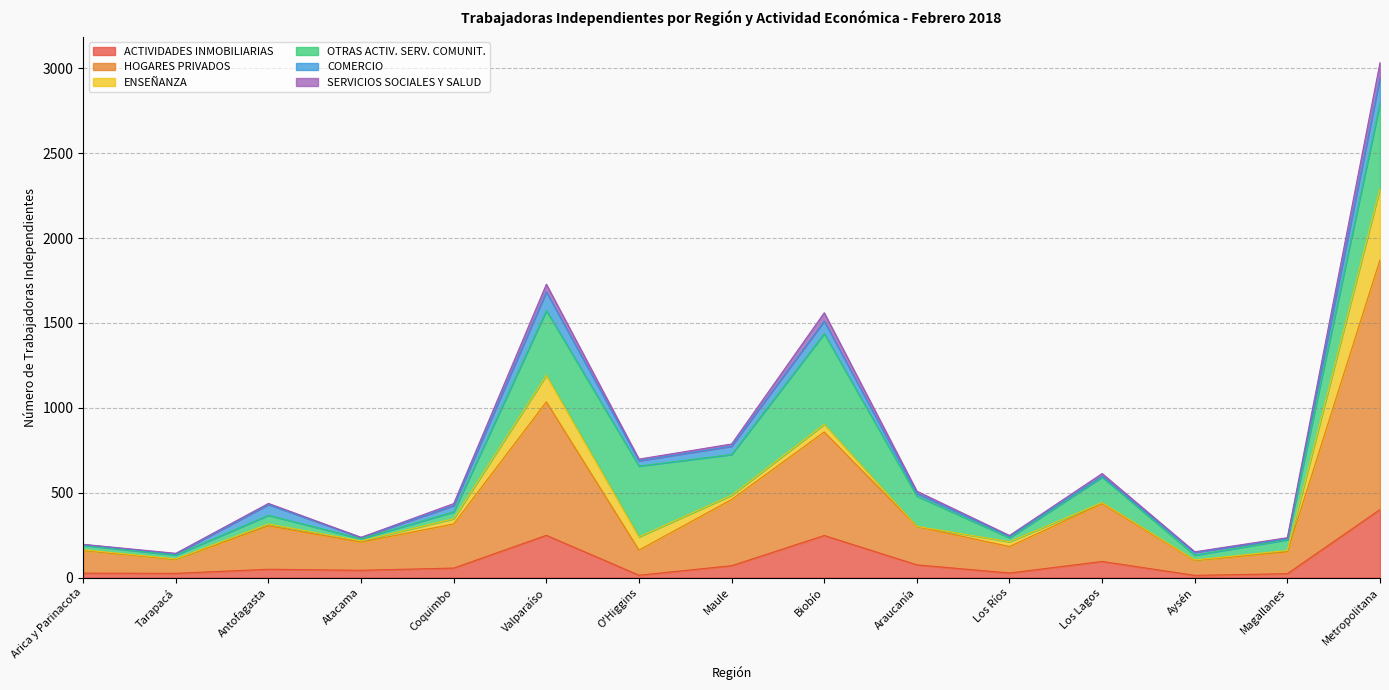

What is the label of the 12th point from the left?

Los Lagos